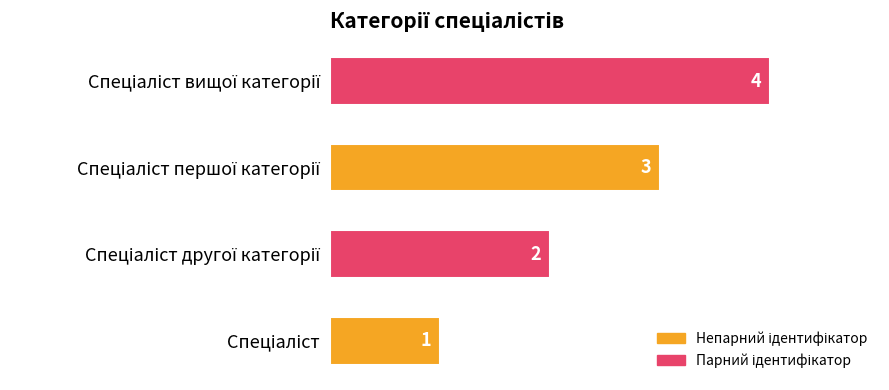

What is the minimum value shown in the chart?

1